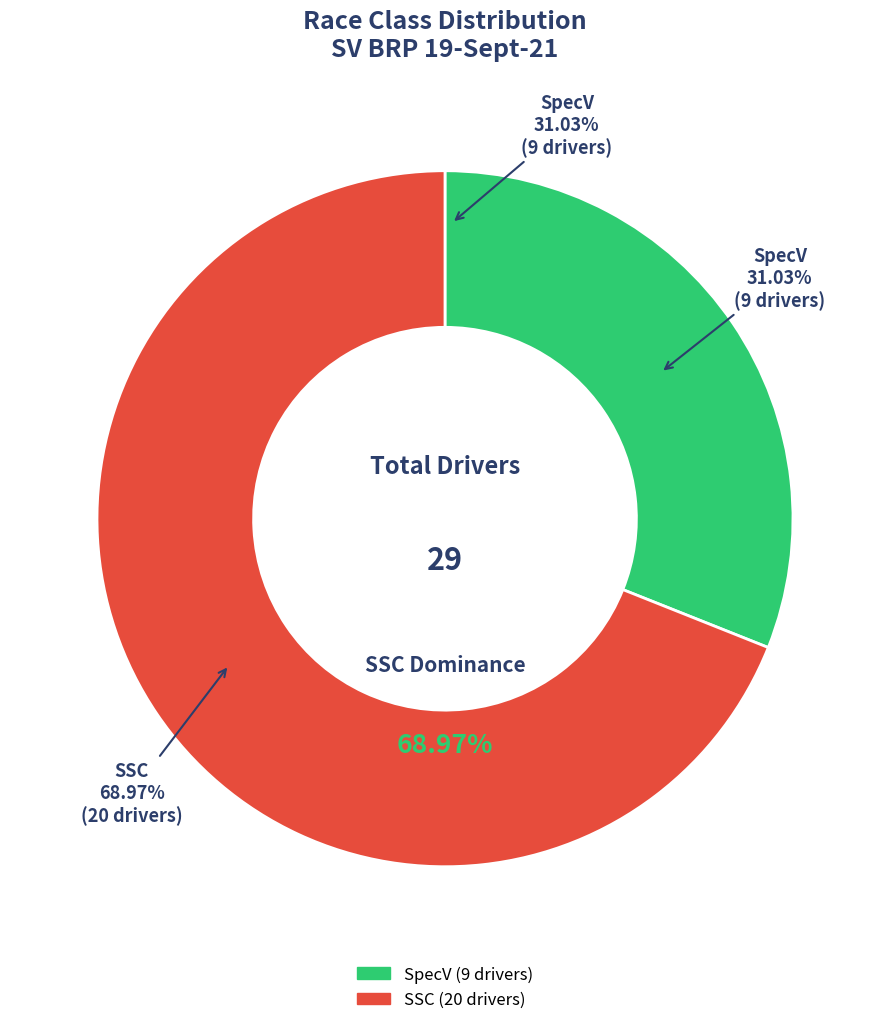

Is it true that SpecV is 25% of the pie?

False